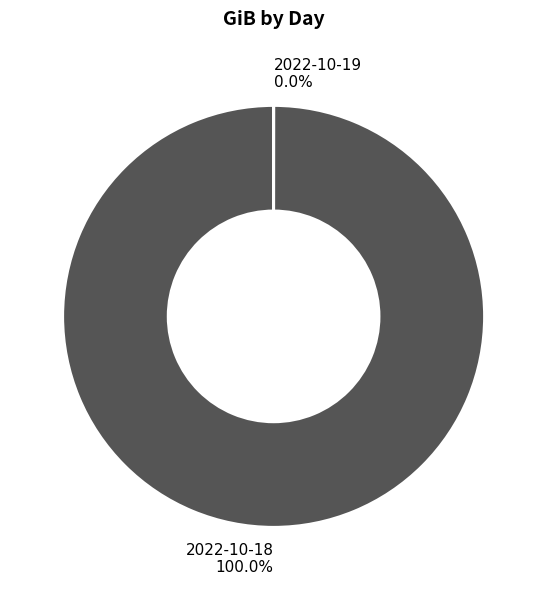

How many segments does this pie chart have?

2